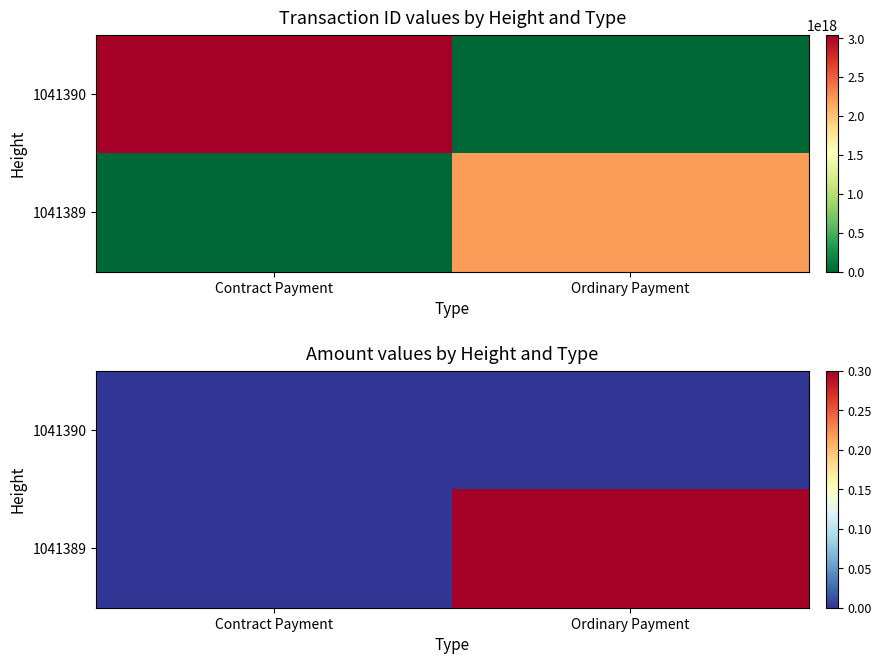

At how many categories does at least one series exceed 0?

1